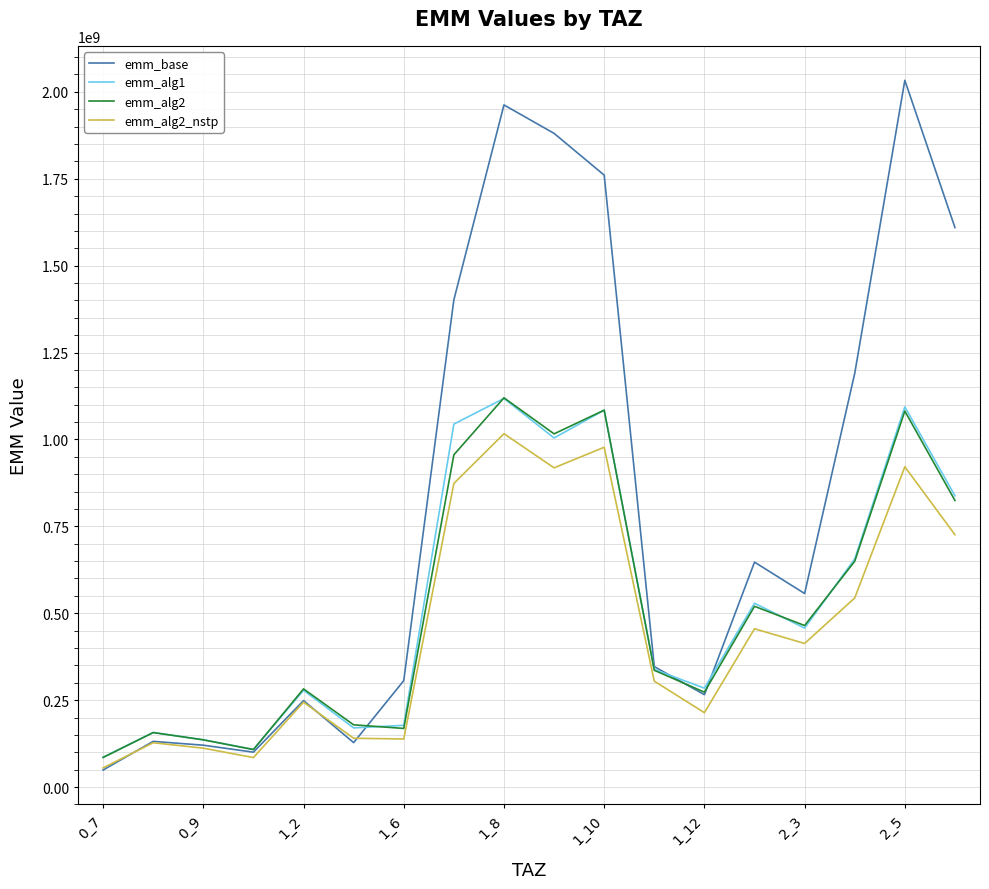

Which series has the largest range (max minus min)?

emm_base